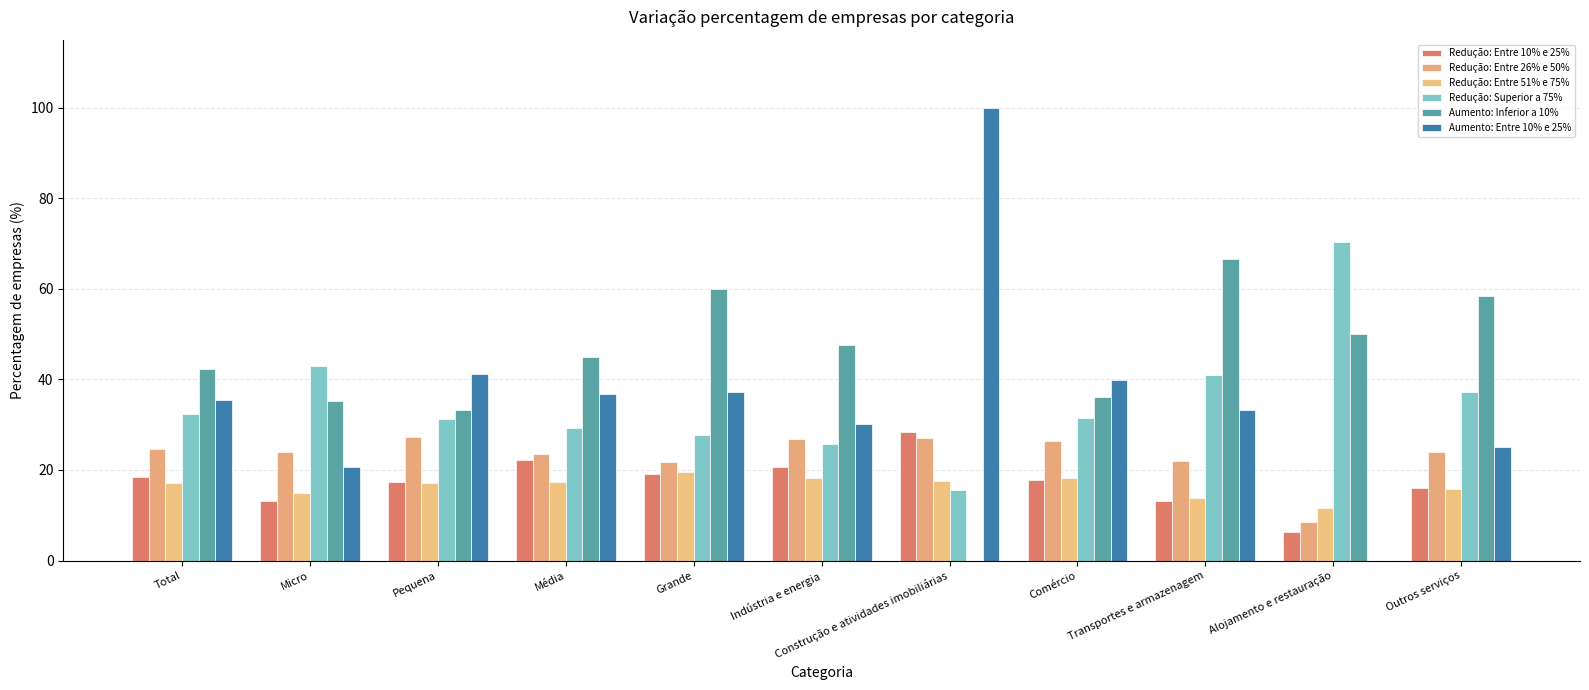

What are all the series names shown in the legend?

Redução: Entre 10% e 25%, Redução: Entre 26% e 50%, Redução: Entre 51% e 75%, Redução: Superior a 75%, Aumento: Inferior a 10%, Aumento: Entre 10% e 25%